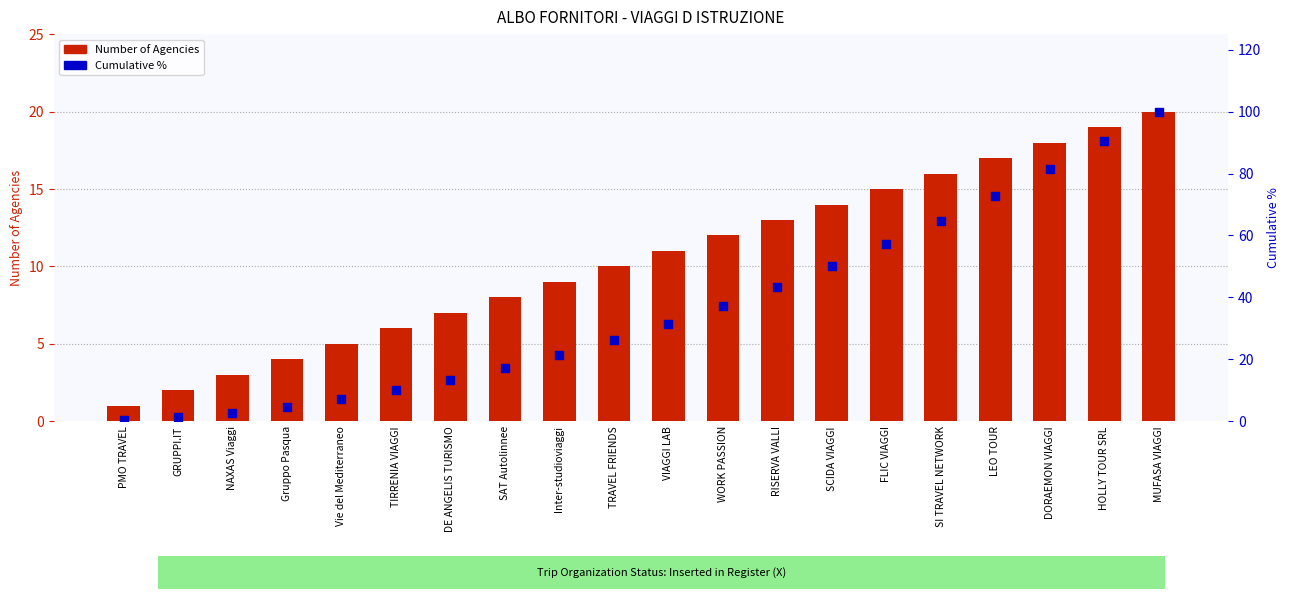

Which series has the largest Y range (max minus min)?

Cumulative %